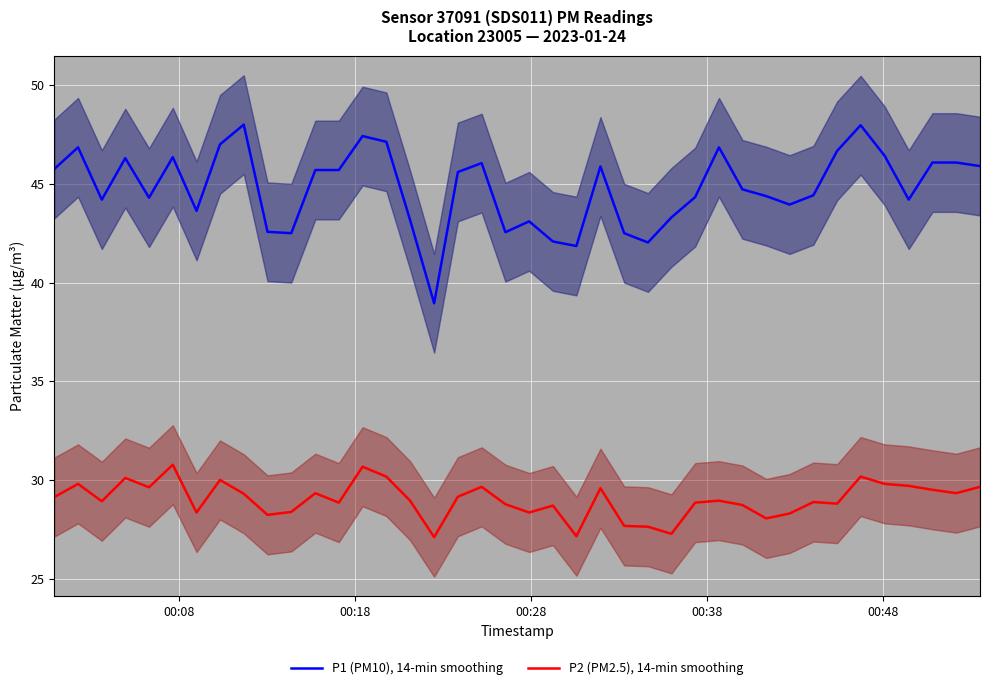

List the series in order of their peak value, lowest first.

P2 (PM2.5), 14-min smoothing, P1 (PM10), 14-min smoothing